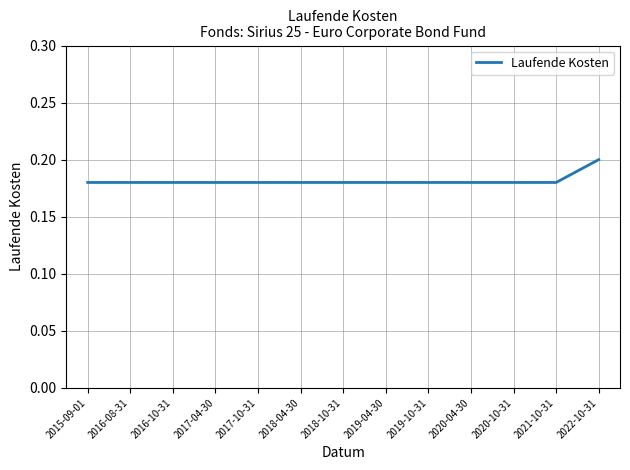

What is the sum of all values?

2.4